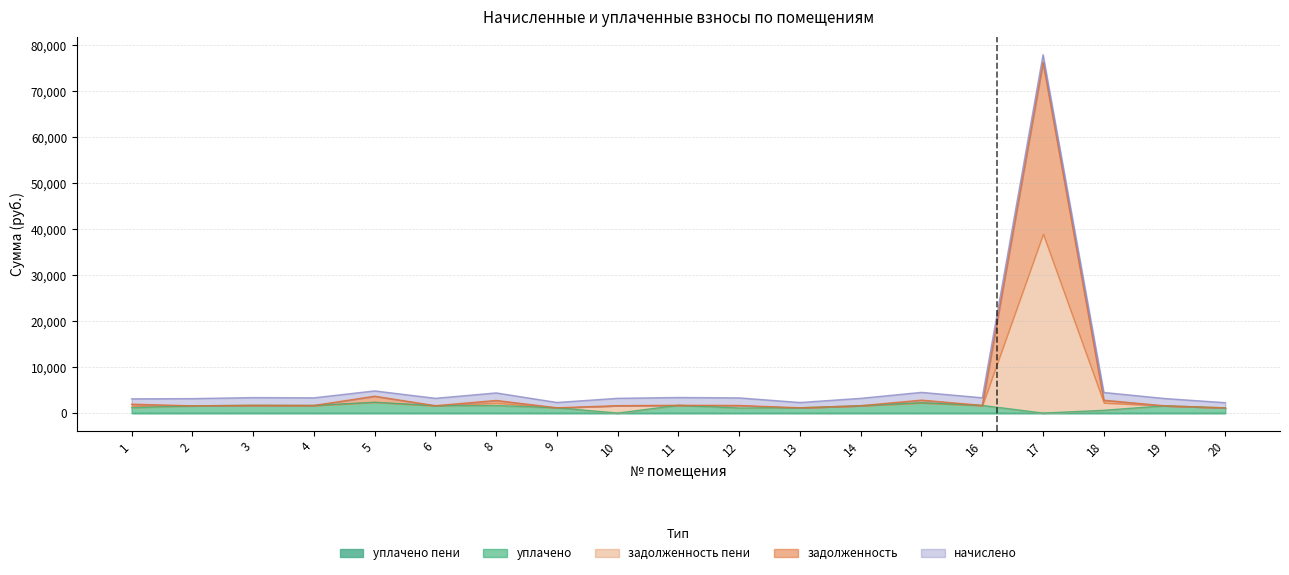

At which category does задолженность reach its first local peak?

3